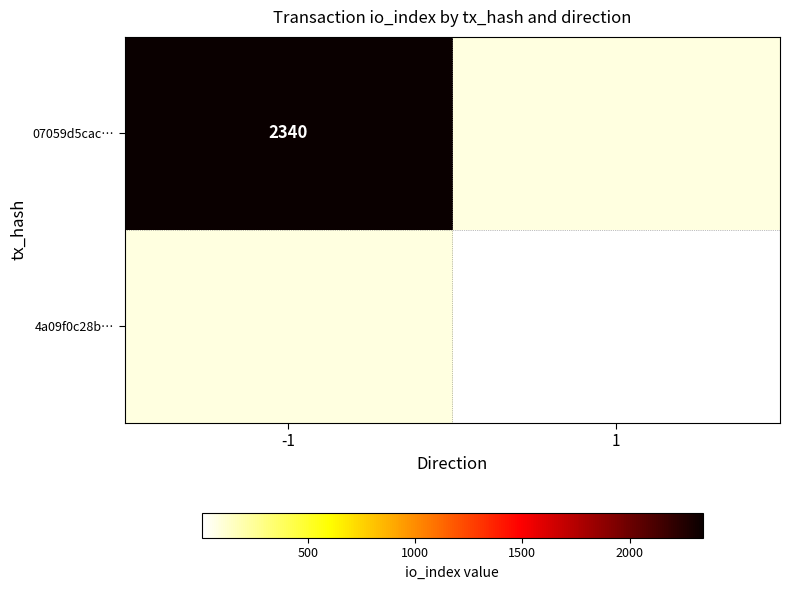

Is the value of 07059d5cac… at -1 greater than the value of 4a09f0c28b… at 1?

Yes